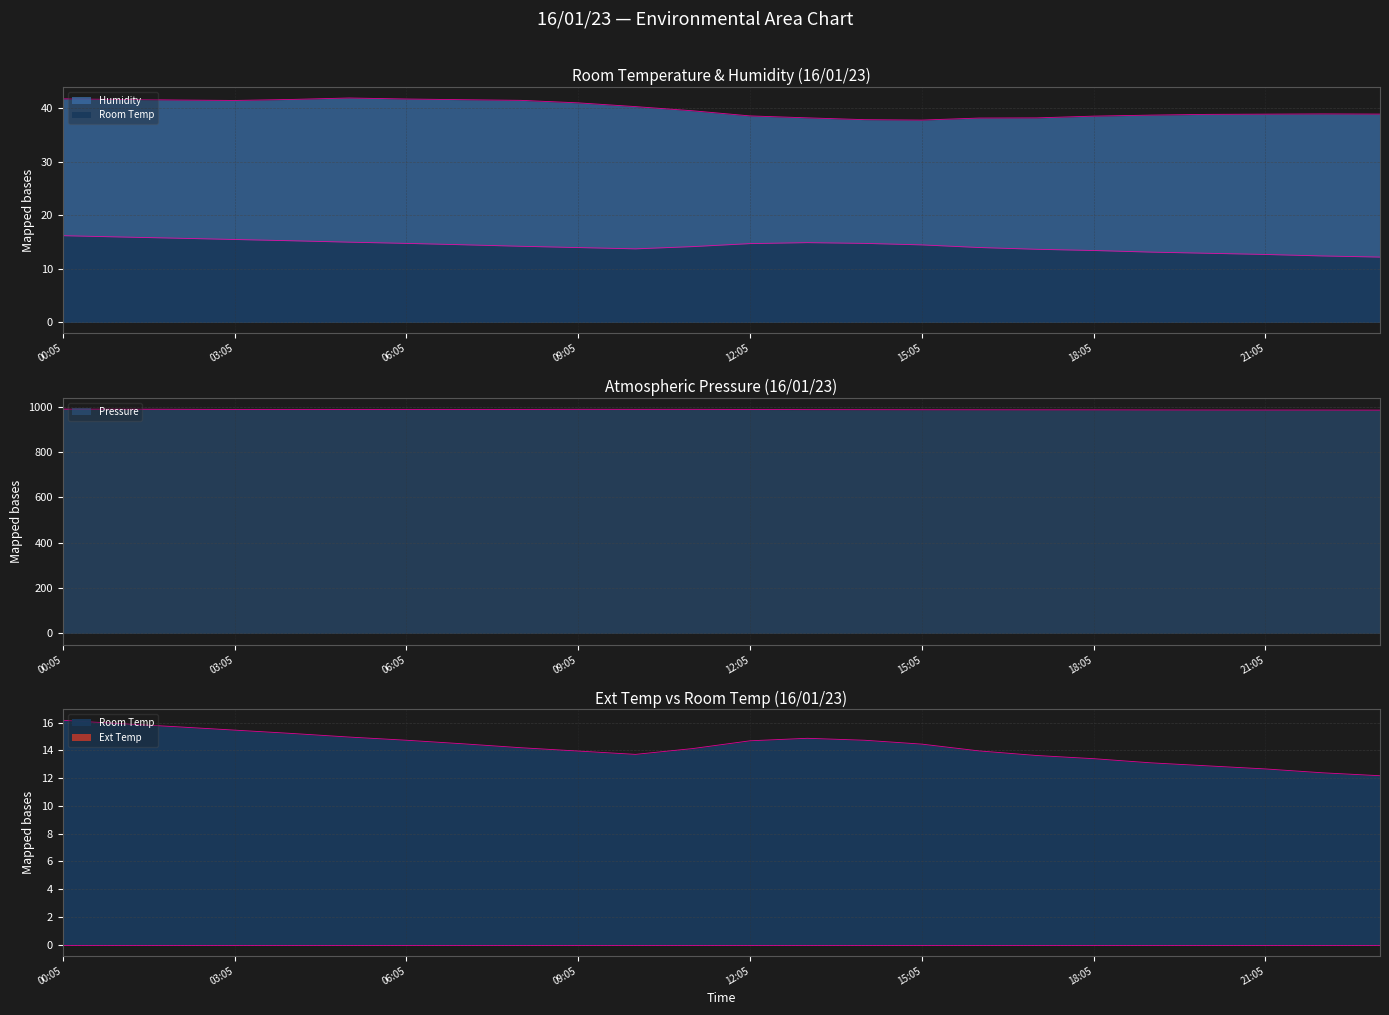

How many interior local peaks does the Humidity series have?

2